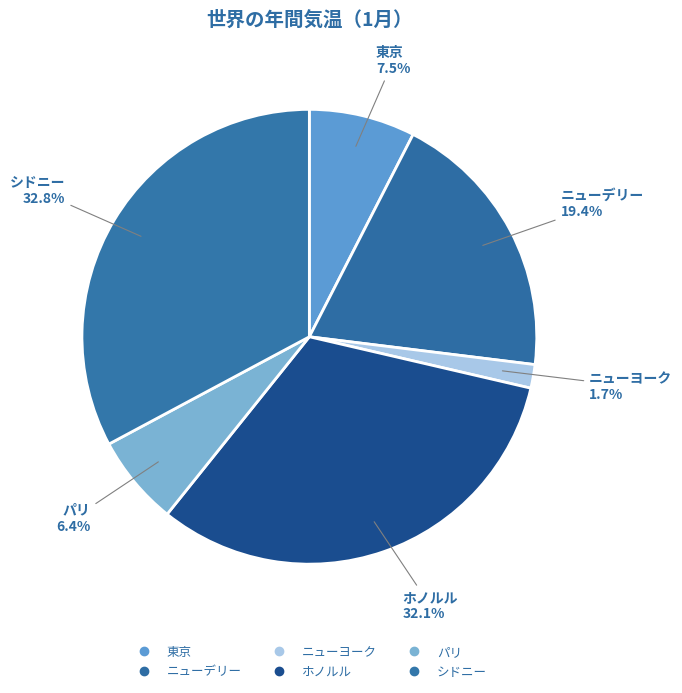

What is the largest slice in the pie chart?

シドニー